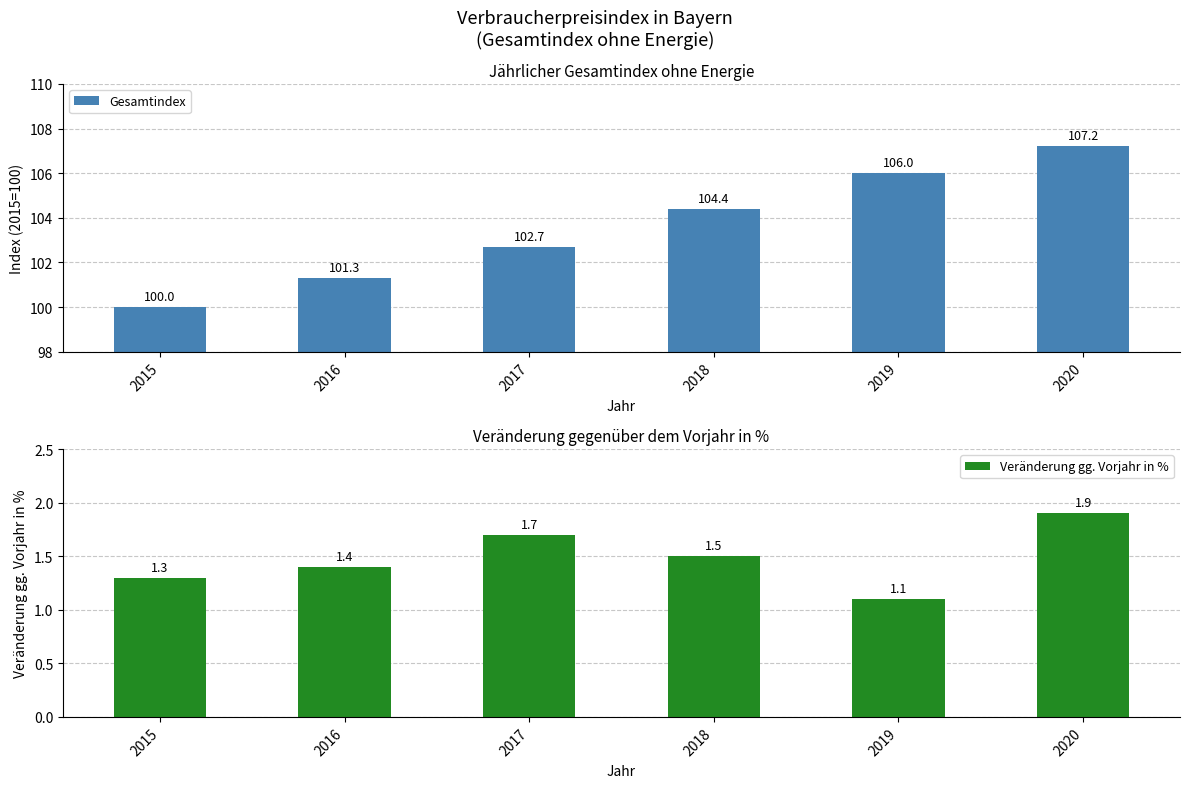

How many data points in Gesamtindex are above 104?

3